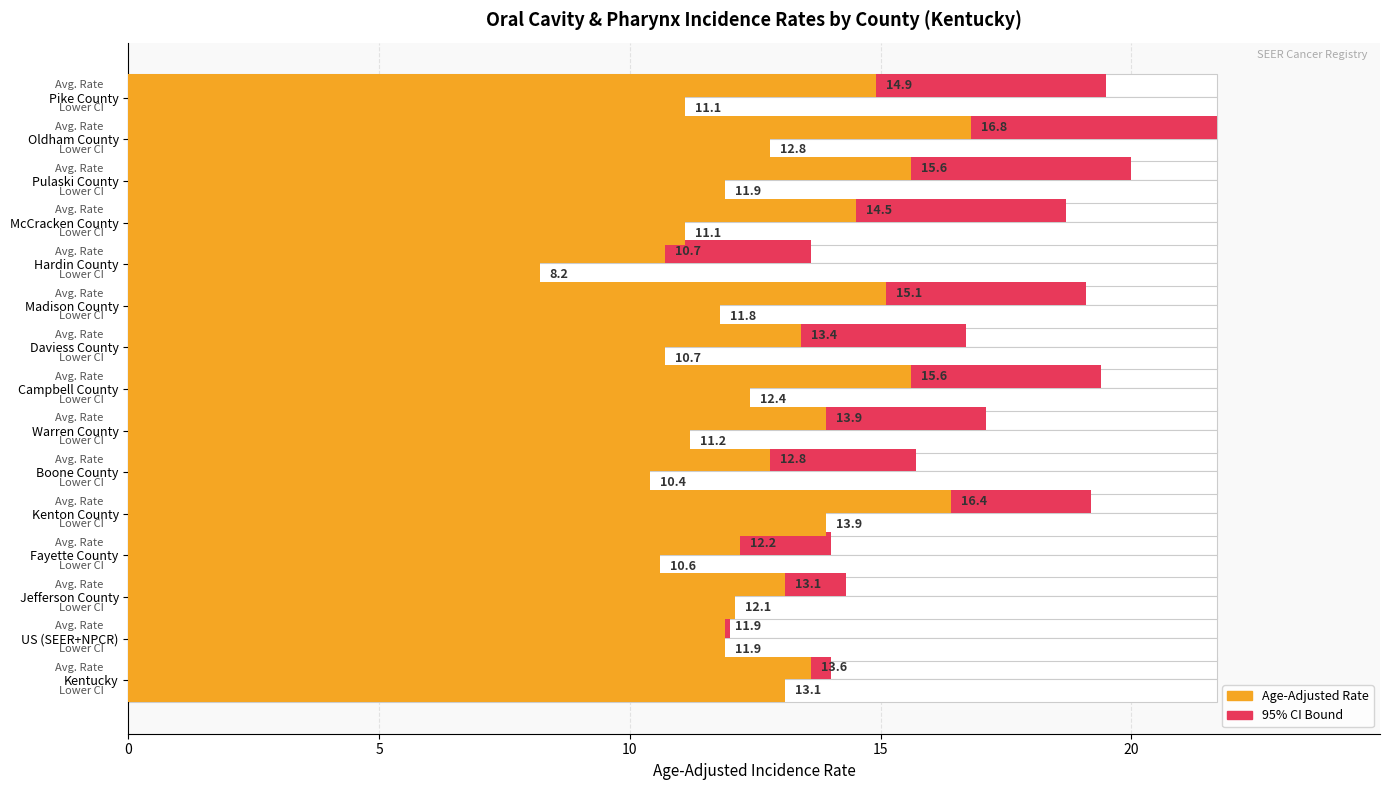

How many groups of bars are there?

15